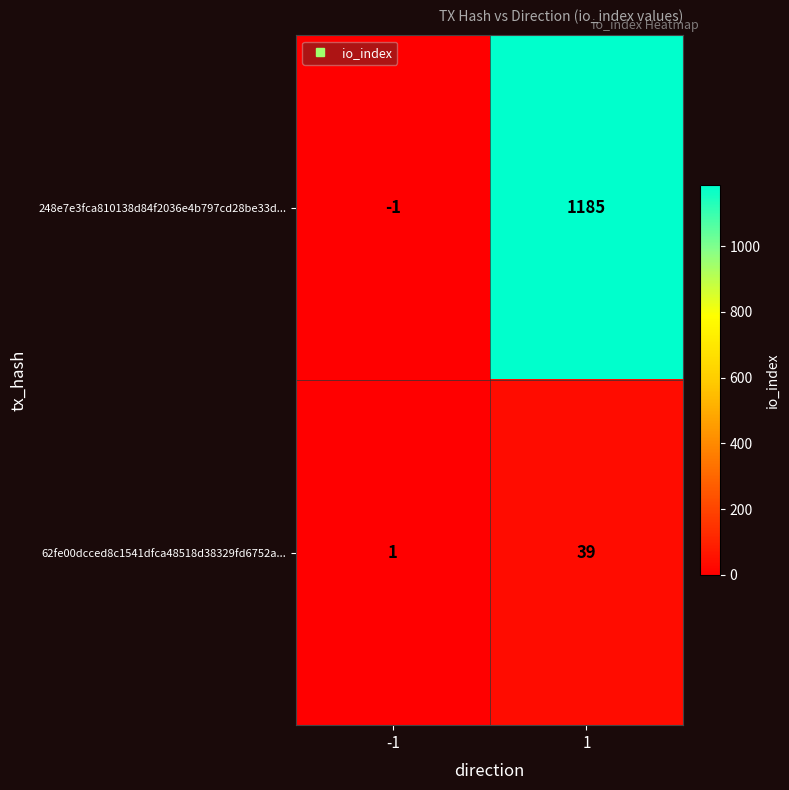

Reading right to left, what are all the values shown in this chart?

248e7e3fca810138d84f2036e4b797cd28be33d...: 1185	-1
62fe00dcced8c1541dfca48518d38329fd6752a...: 39	1